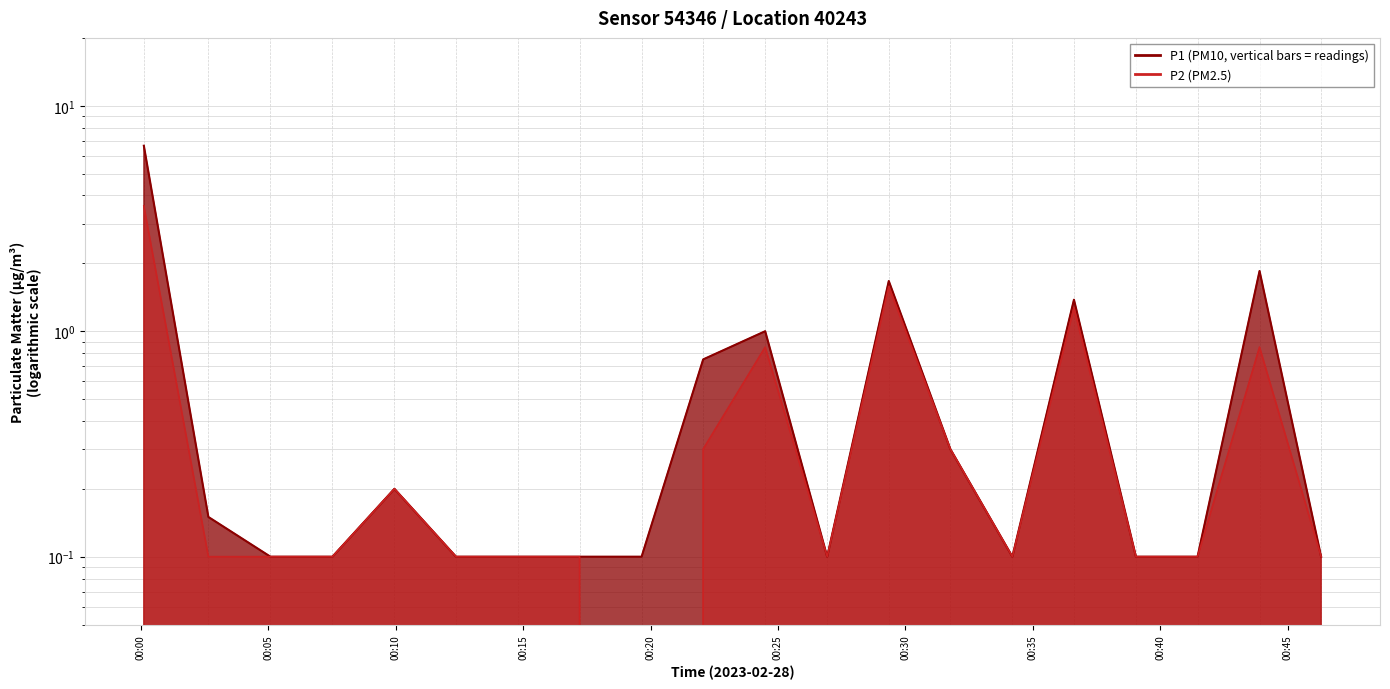

How many lines are shown in the chart?

2